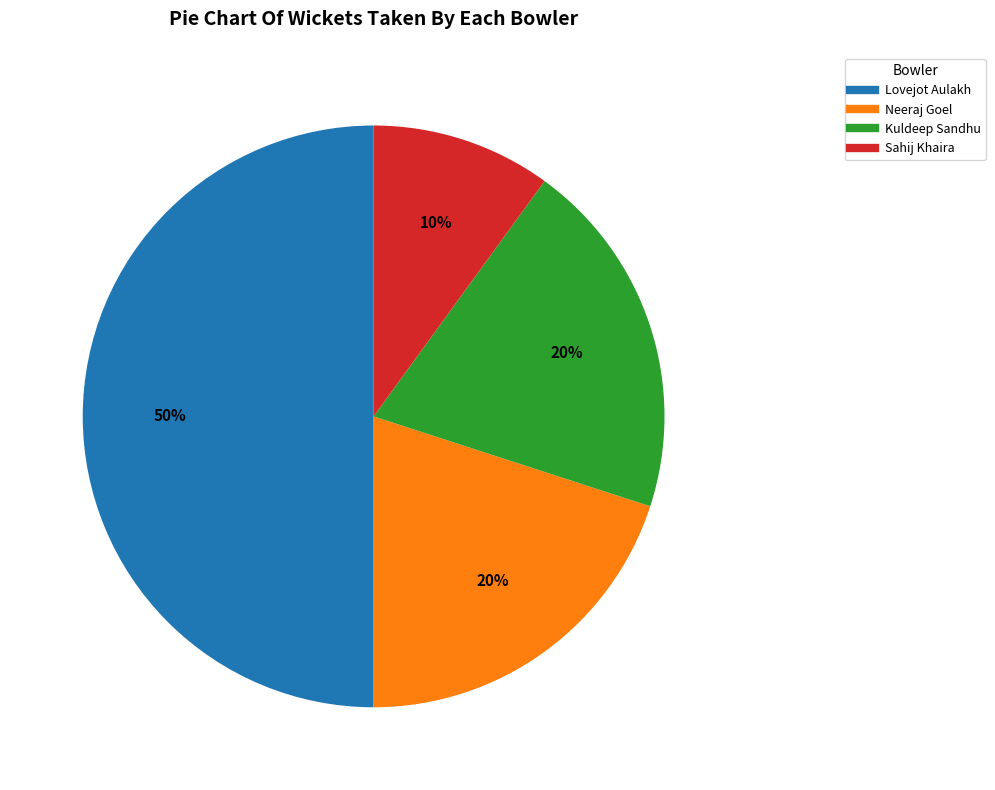

To the nearest percent, what is the average slice percentage?

25%